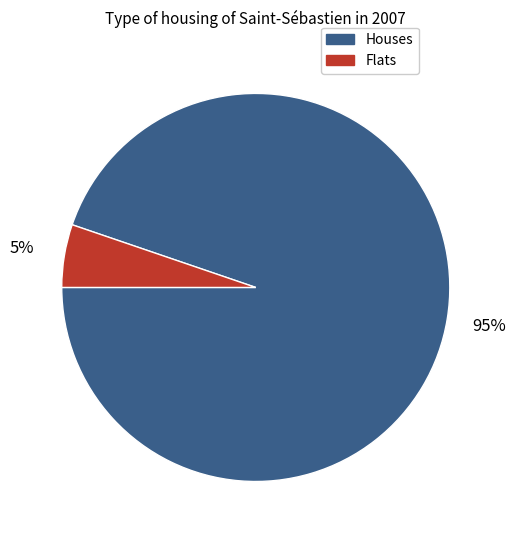

To the nearest percent, what is the difference between the largest and smallest slice percentages?

90%